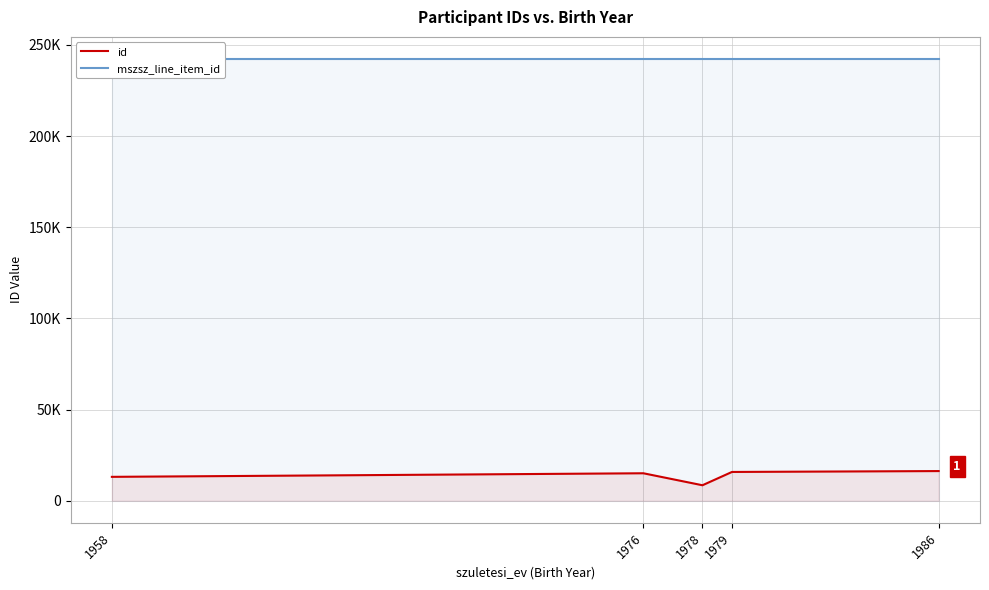

Which series has the widest spread of values?

id